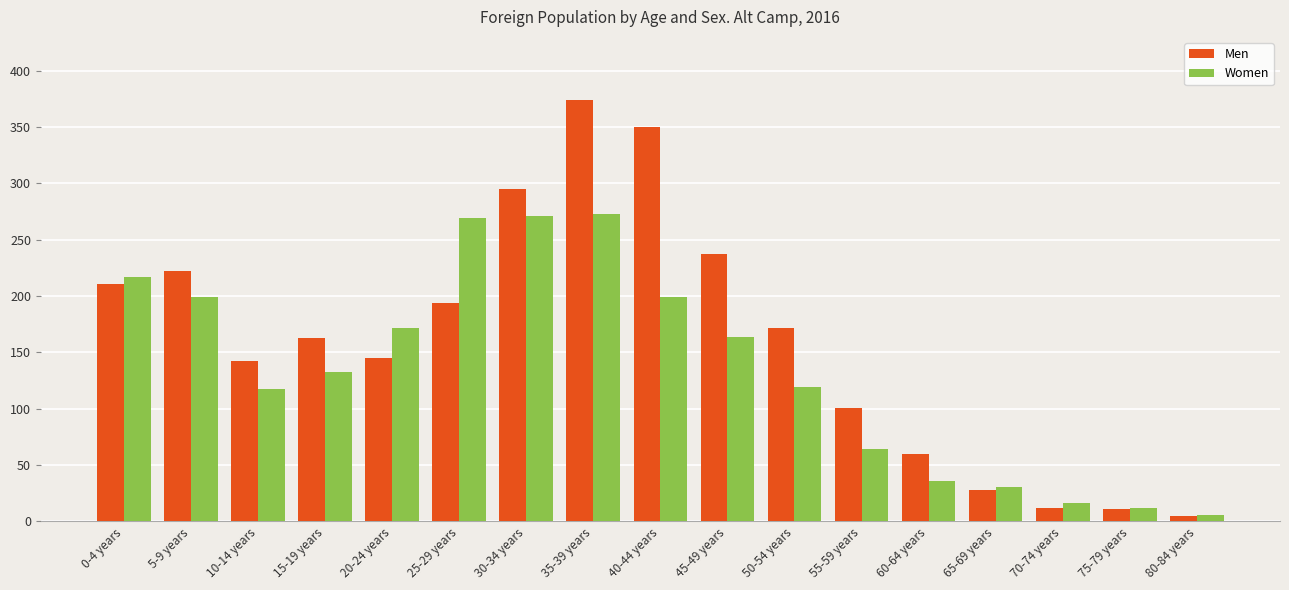

The value of Women at 75-79 years is 12. True or false?

True